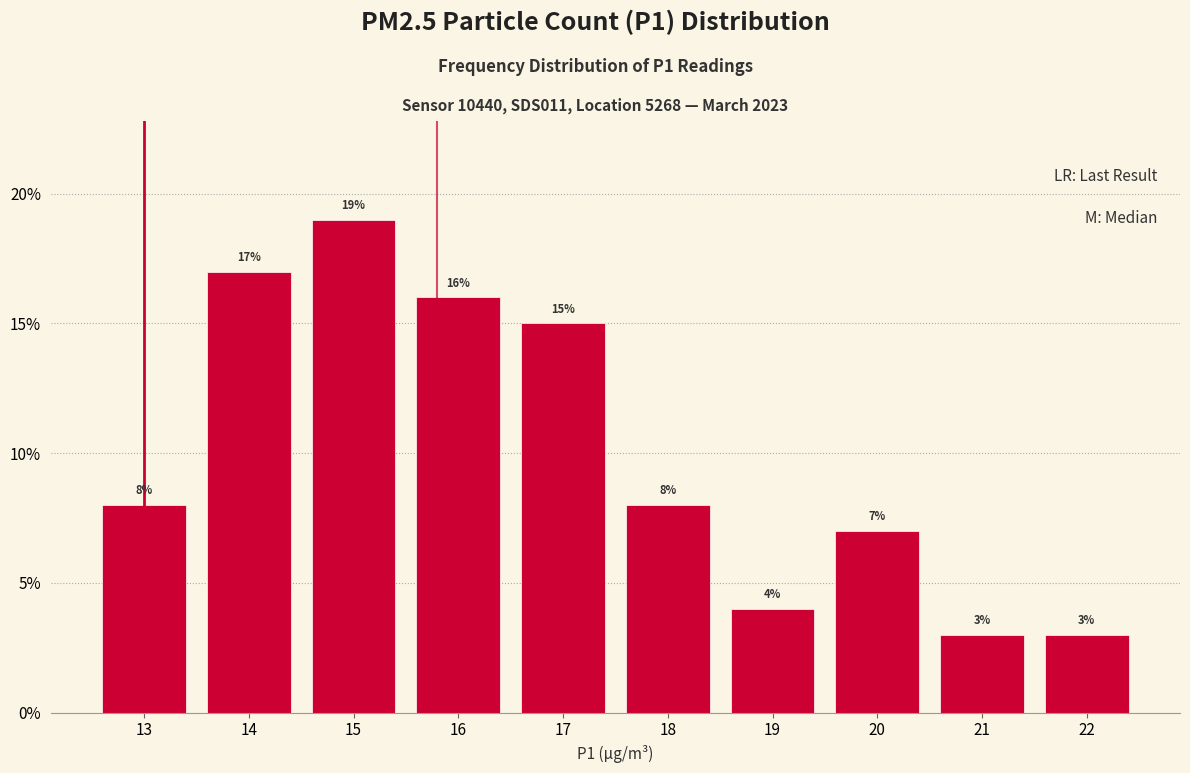

Reading left to right, transcribe all the data shown in this chart.

8.0	17.0	19.0	16.0	15.0	8.0	4.0	7.0	3.0	3.0